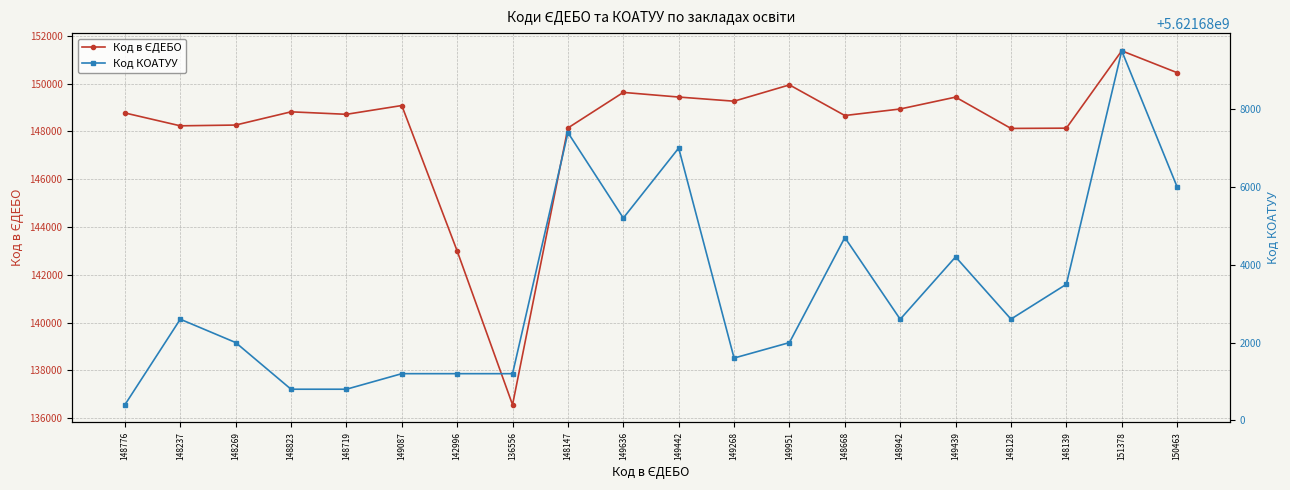

Which category has the lowest value across all series?

136556